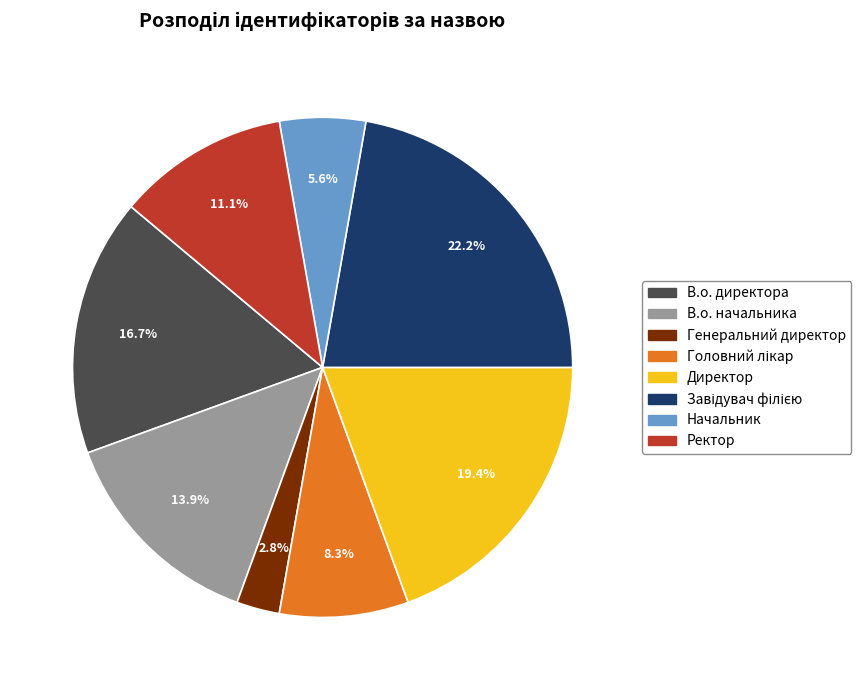

What percentage do Директор and Генеральний директор together represent?

22.2%